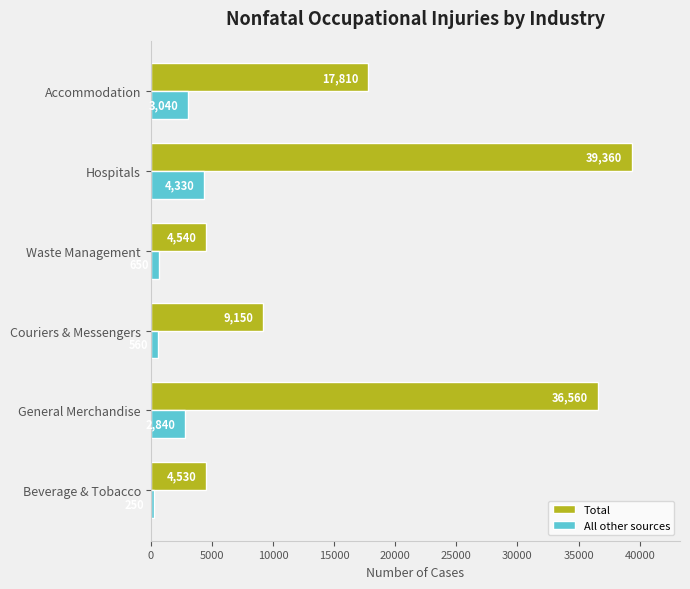

Rank the series by their average value, from lowest to highest.

All other sources, Total